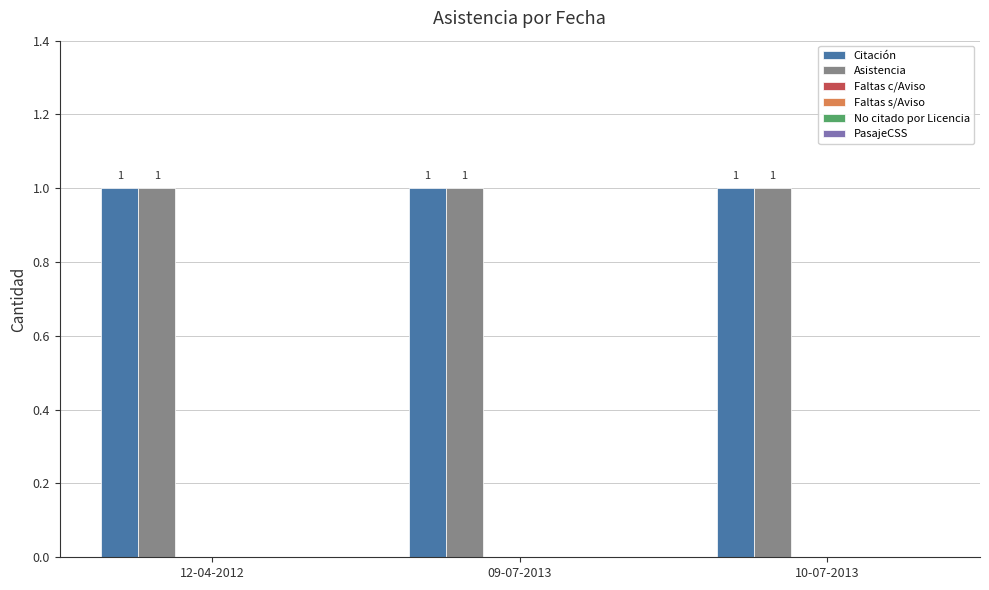

Is the value of Asistencia at 10-07-2013 greater than the value of PasajeCSS at 10-07-2013?

Yes